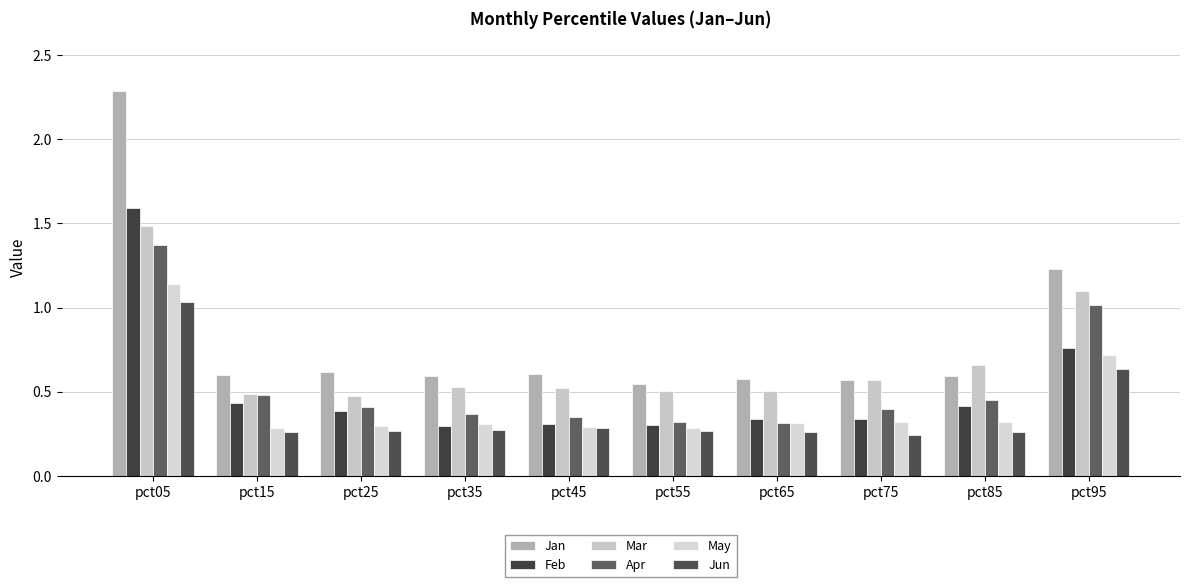

Count the number of categories in the chart.

10